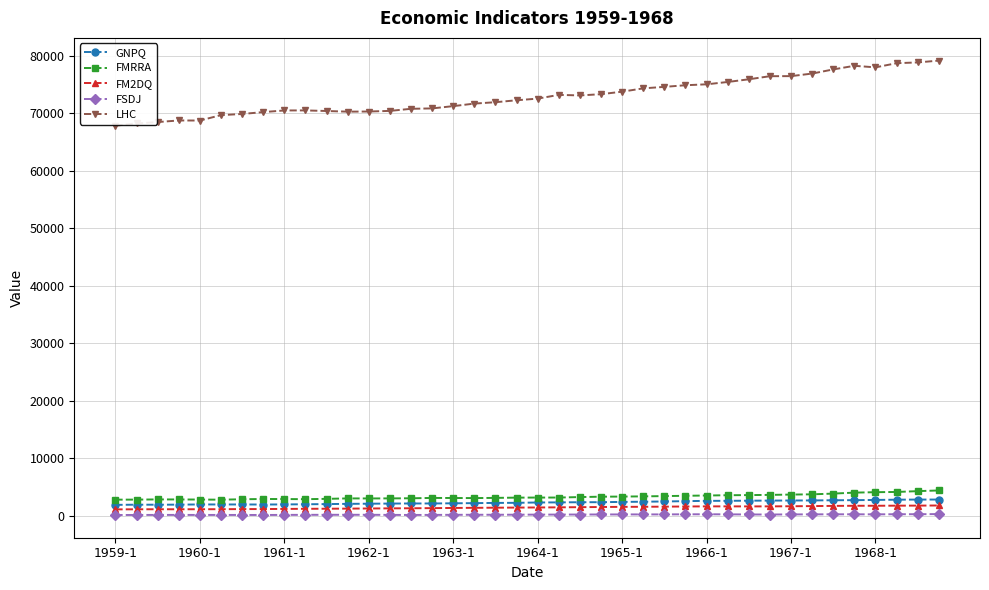

Which series has the largest range (max minus min)?

LHC